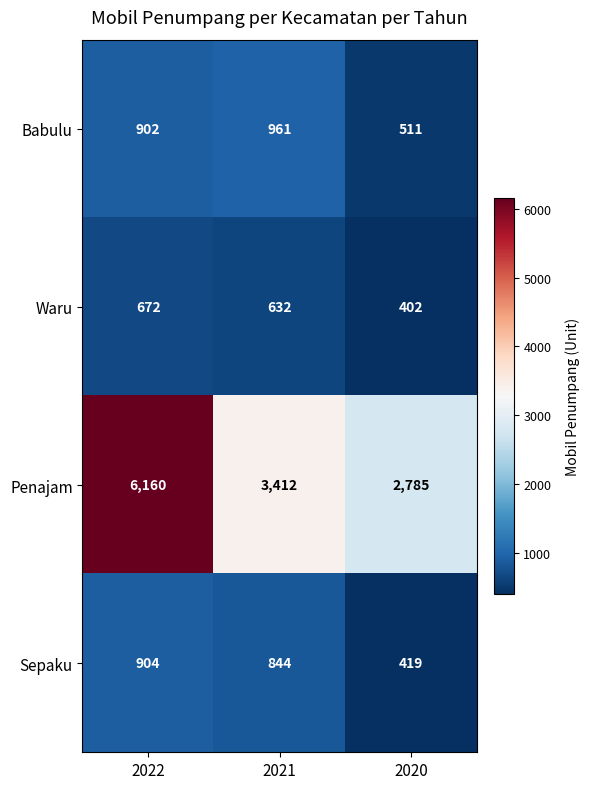

What is the sum of all Penajam values?

12357